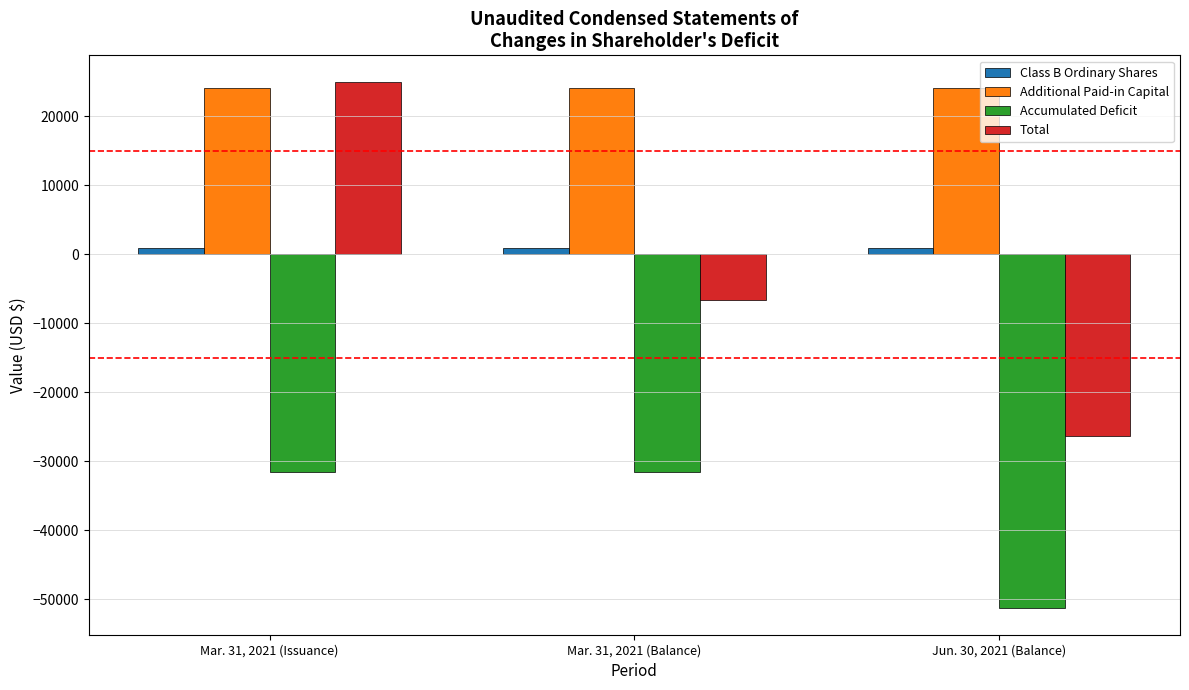

Rank the series by their maximum value, from lowest to highest.

Accumulated Deficit, Class B Ordinary Shares, Additional Paid-in Capital, Total